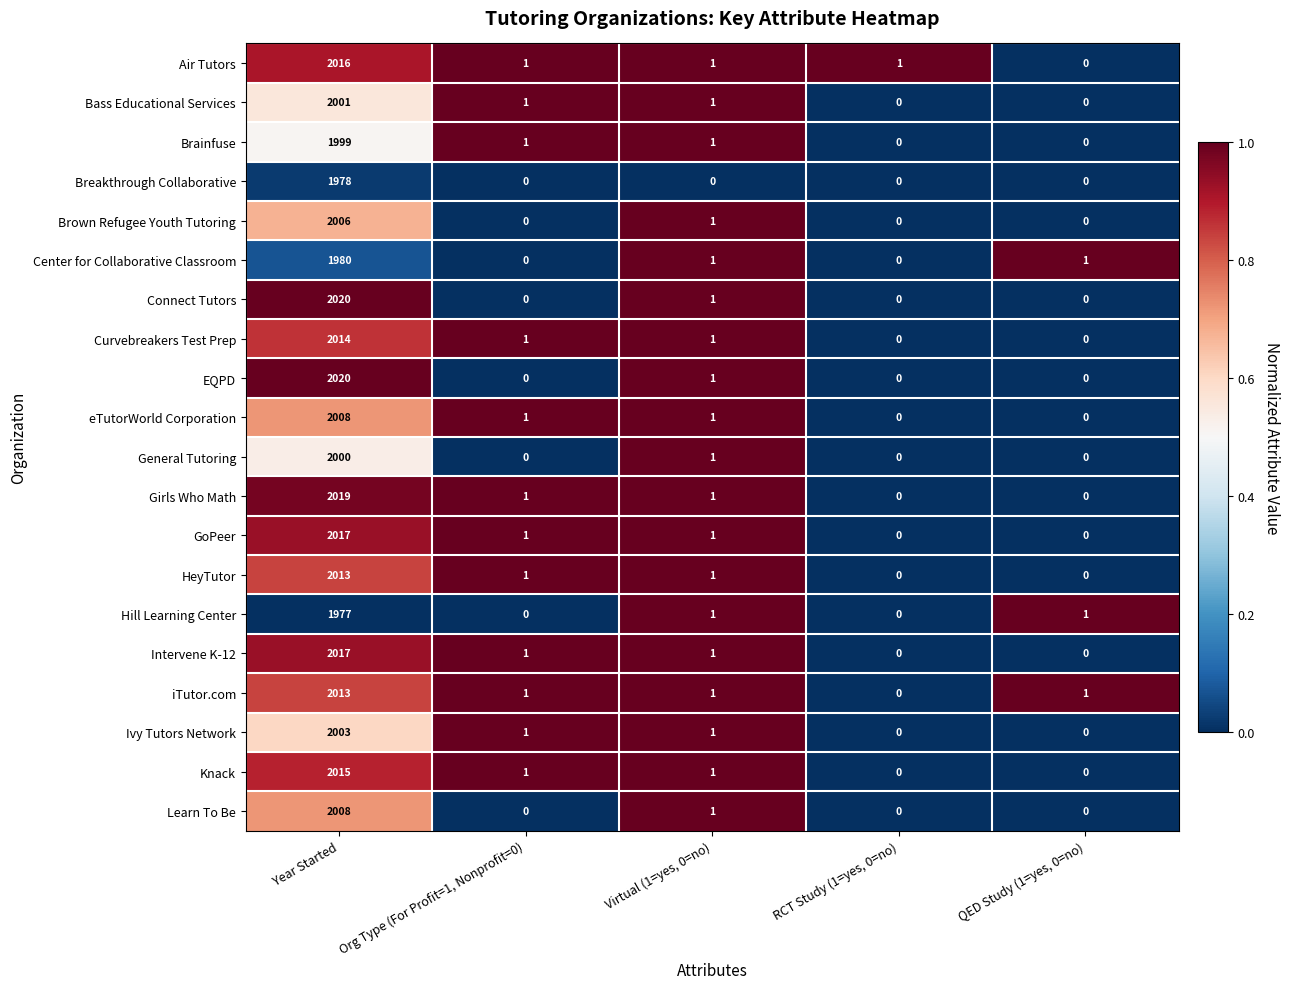

At which category does the chart reach its peak across all series?

Year Started